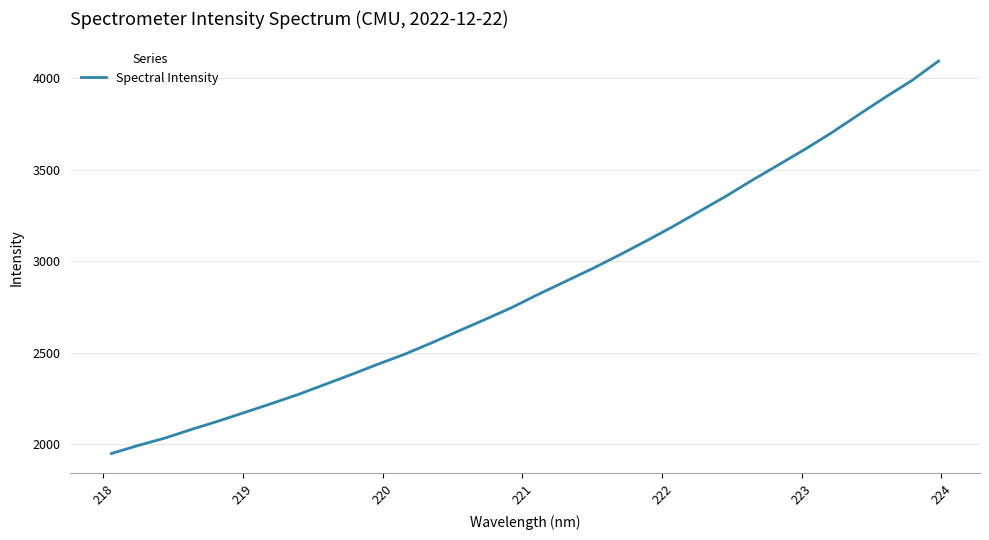

What is the greatest value displayed?

4094.9